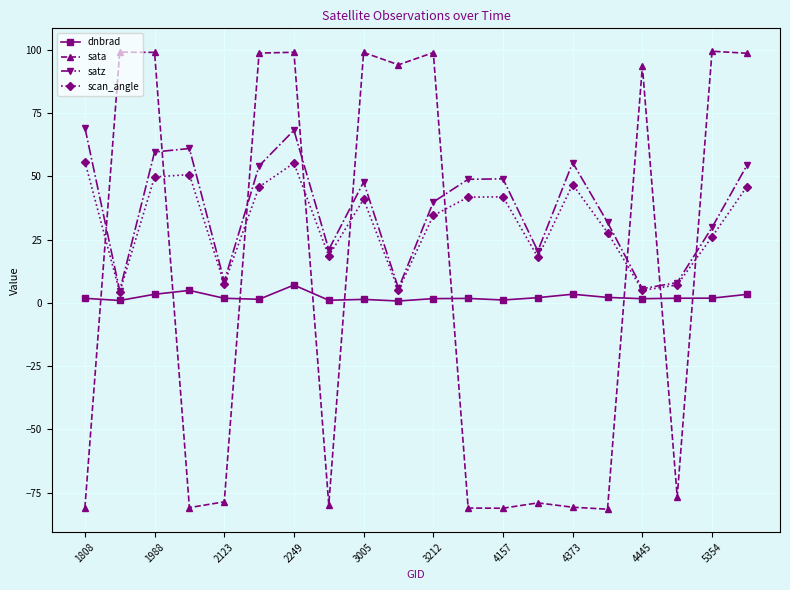

What is the maximum value shown in the chart?

99.4